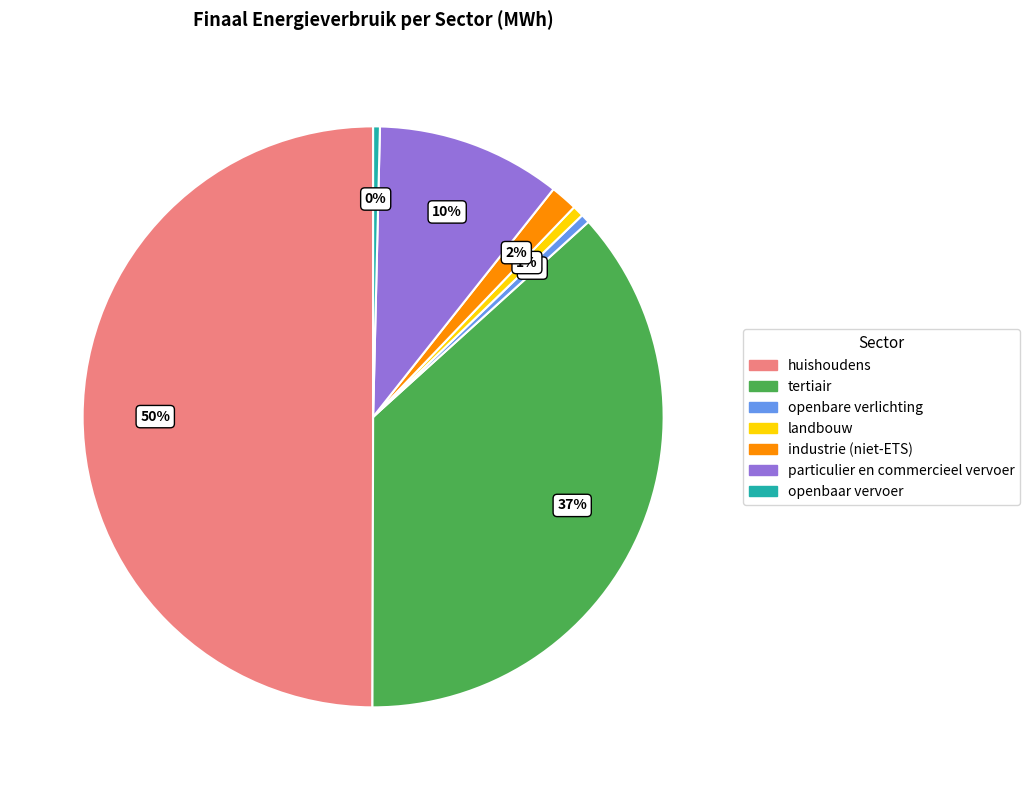

How many slices are in this pie chart?

7